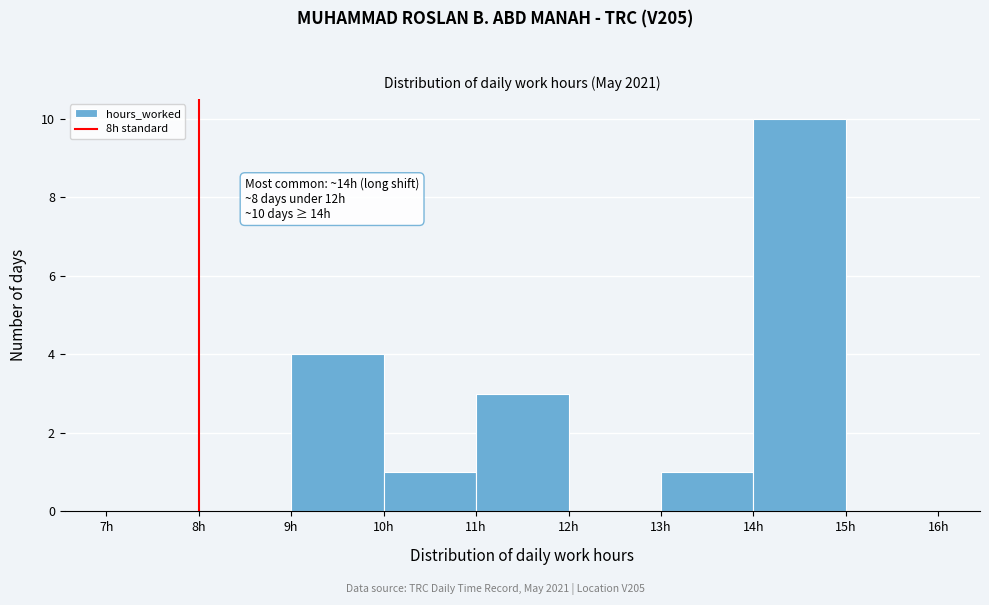

Over which range of the x-axis is the bar tallest?

14 to 15